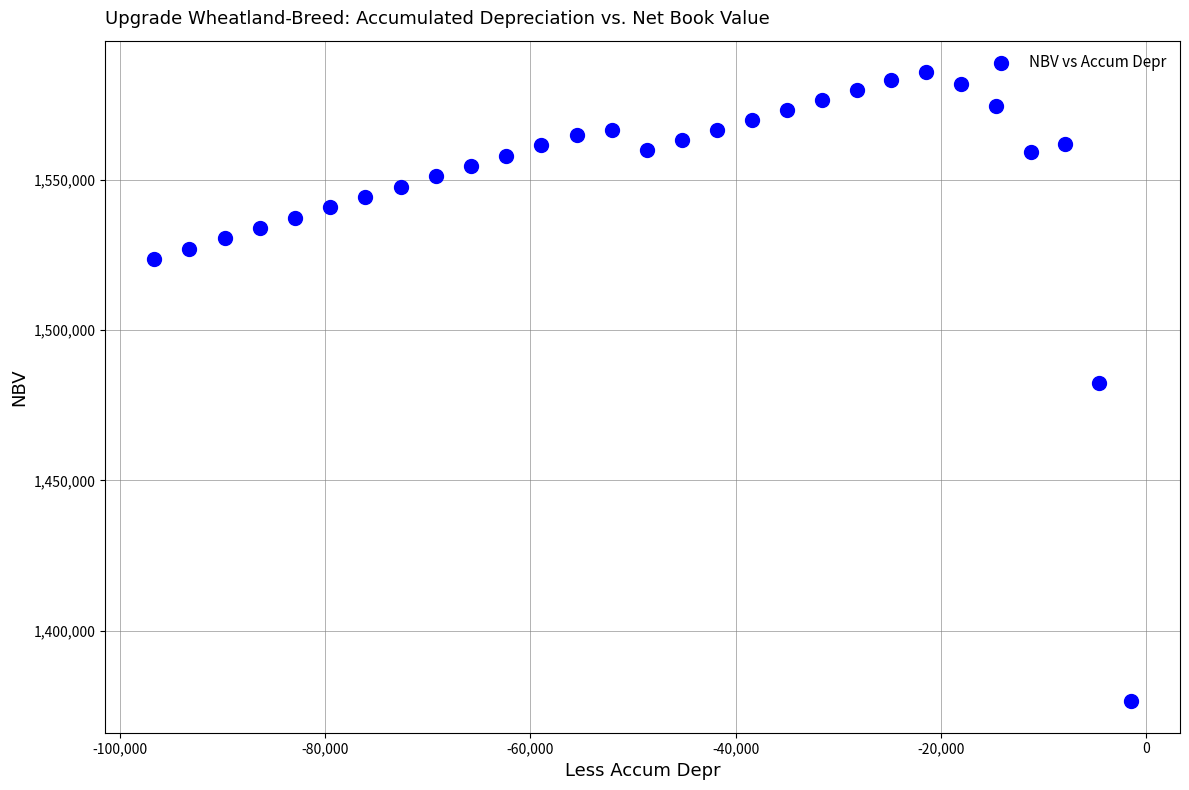

What is the range of X values (max minus min)?

95189.7